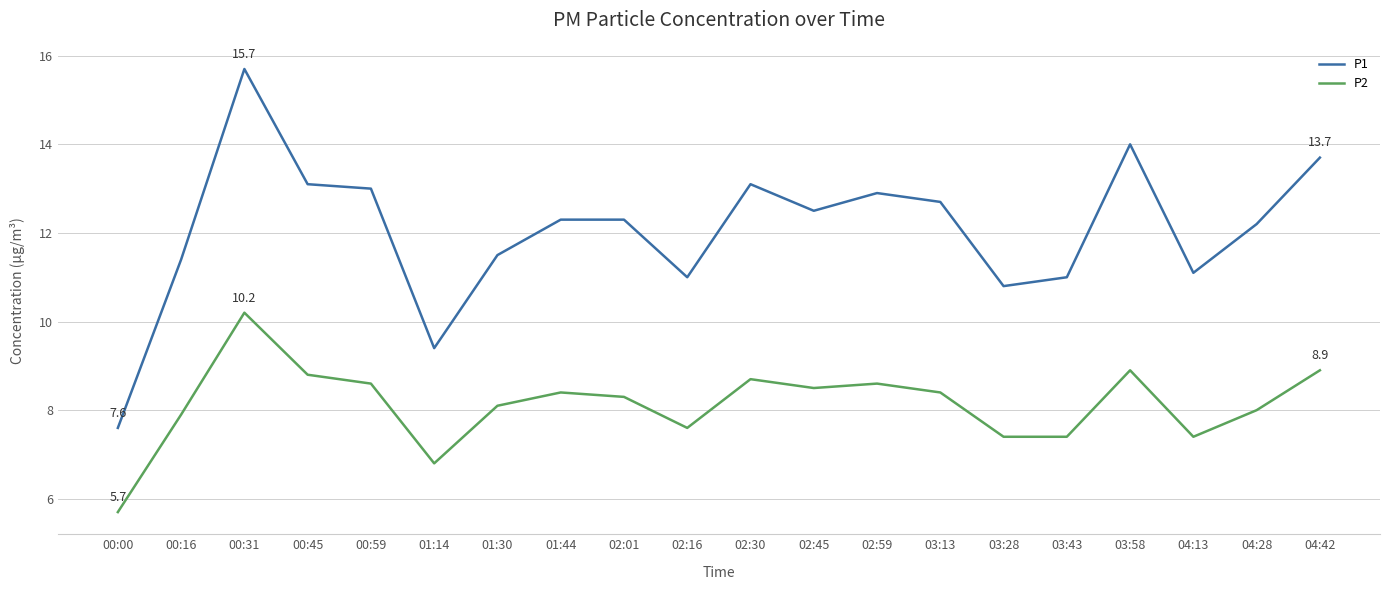

Reading left to right, transcribe all the data shown in this chart.

P1: 7.6	11.4	15.7	13.1	13.0	9.4	11.5	12.3	12.3	11.0	13.1	12.5	12.9	12.7	10.8	11.0	14.0	11.1	12.2	13.7
P2: 5.7	7.9	10.2	8.8	8.6	6.8	8.1	8.4	8.3	7.6	8.7	8.5	8.6	8.4	7.4	7.4	8.9	7.4	8.0	8.9